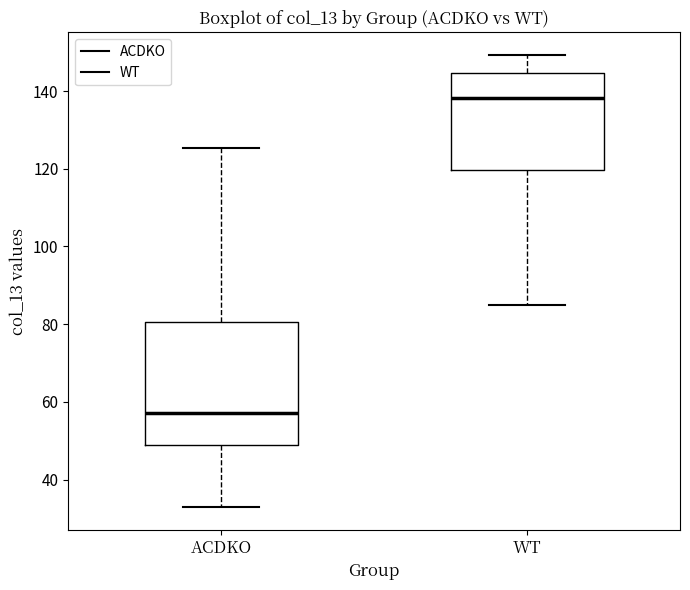

Which box is the tallest, from its lower edge to its upper edge?

ACDKO